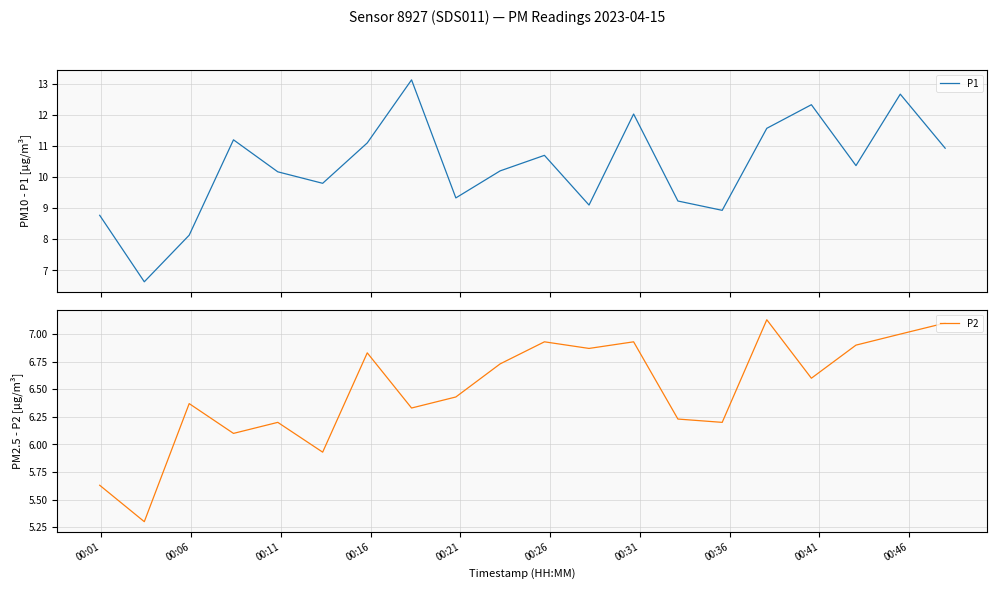

What is the minimum value shown in the chart?

5.3